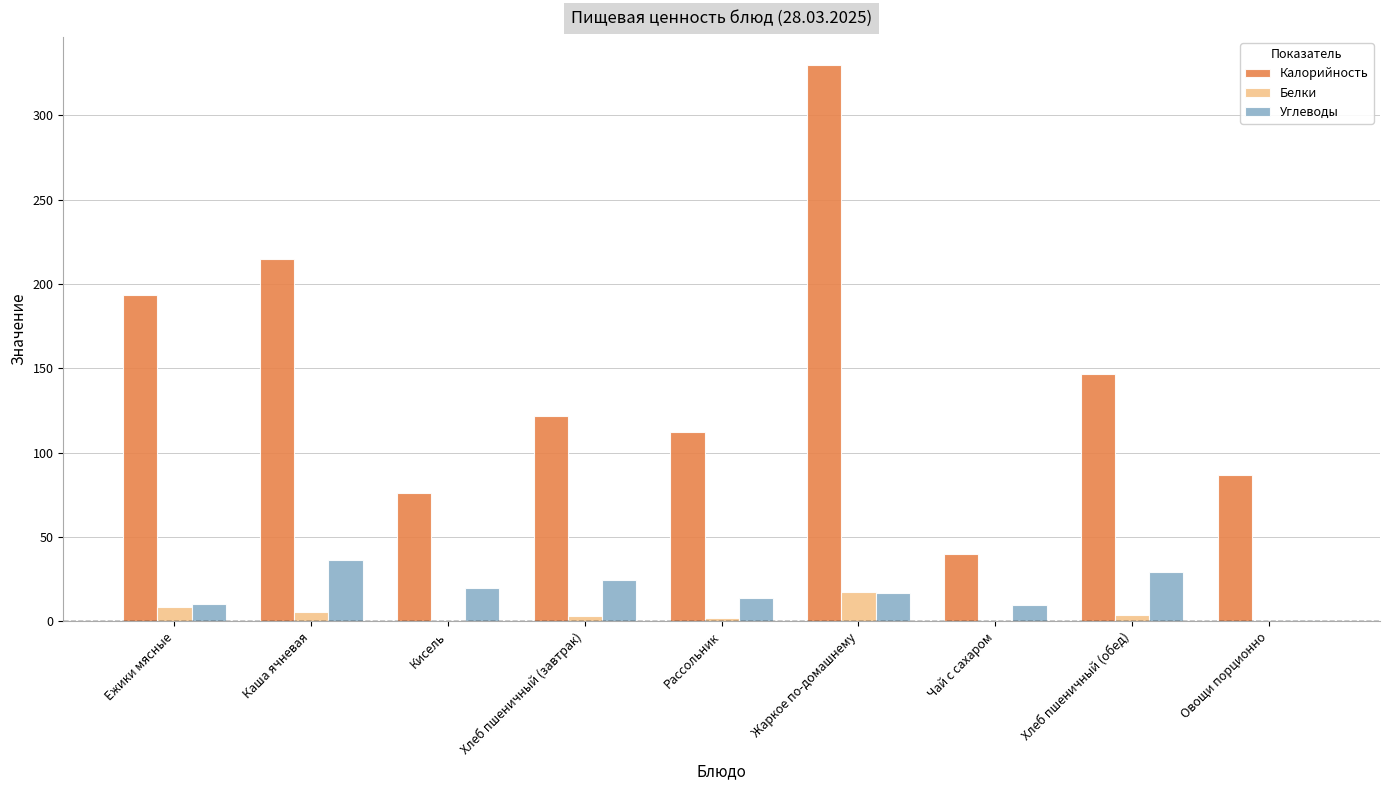

At which label is Калорийность closest to 185?

Ежики мясные